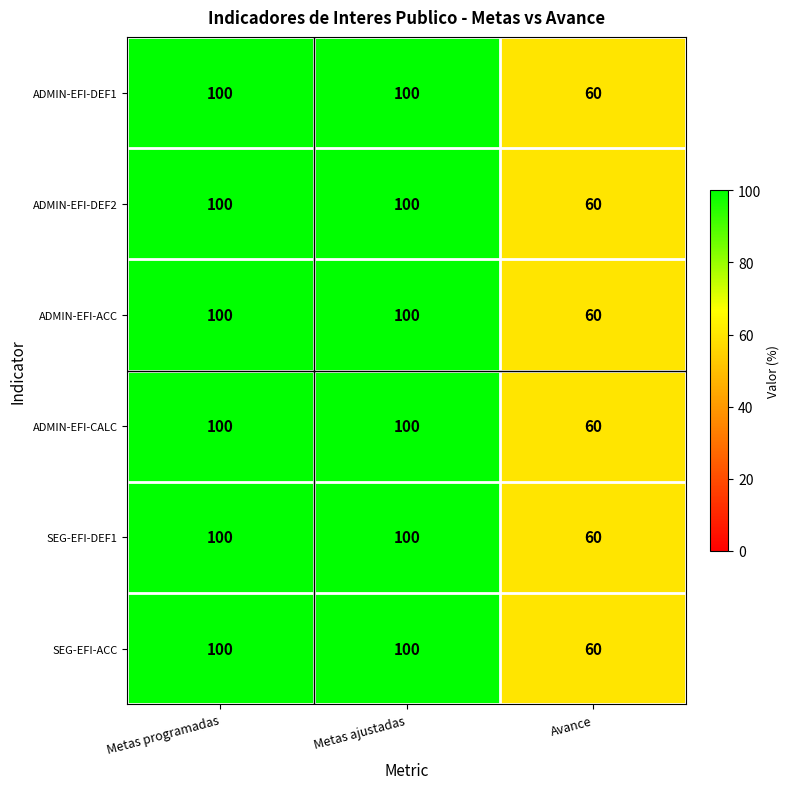

How many SEG-EFI-DEF1 values are between 60 and 100?

3